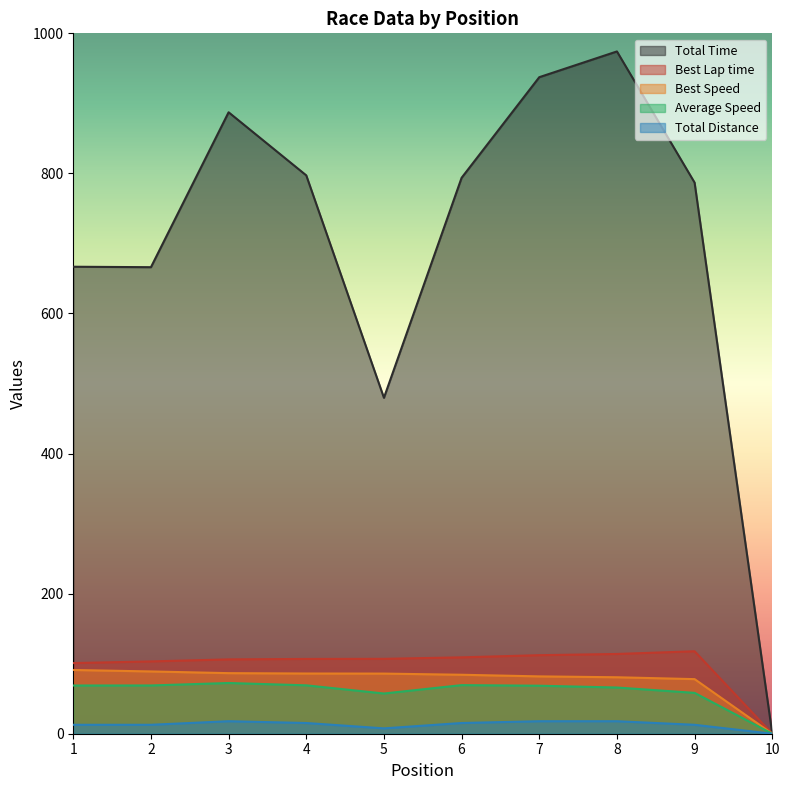

Rank the series by their maximum value, from highest to lowest.

Total Time, Best Lap time, Best Speed, Average Speed, Total Distance